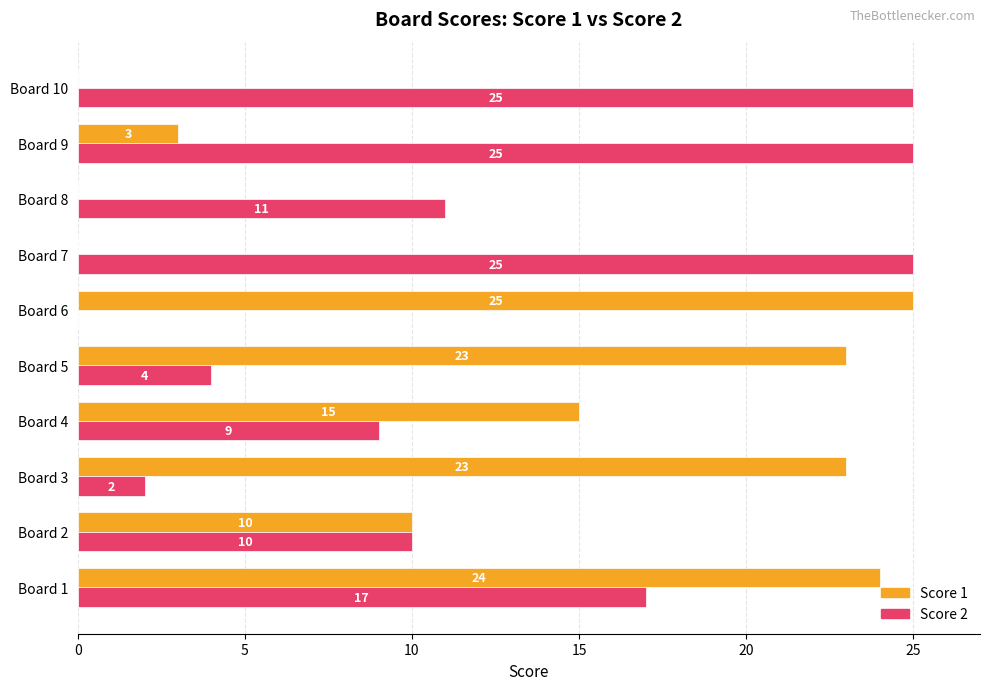

True or false: Score 1 has a value of 0 at Board 7.

True